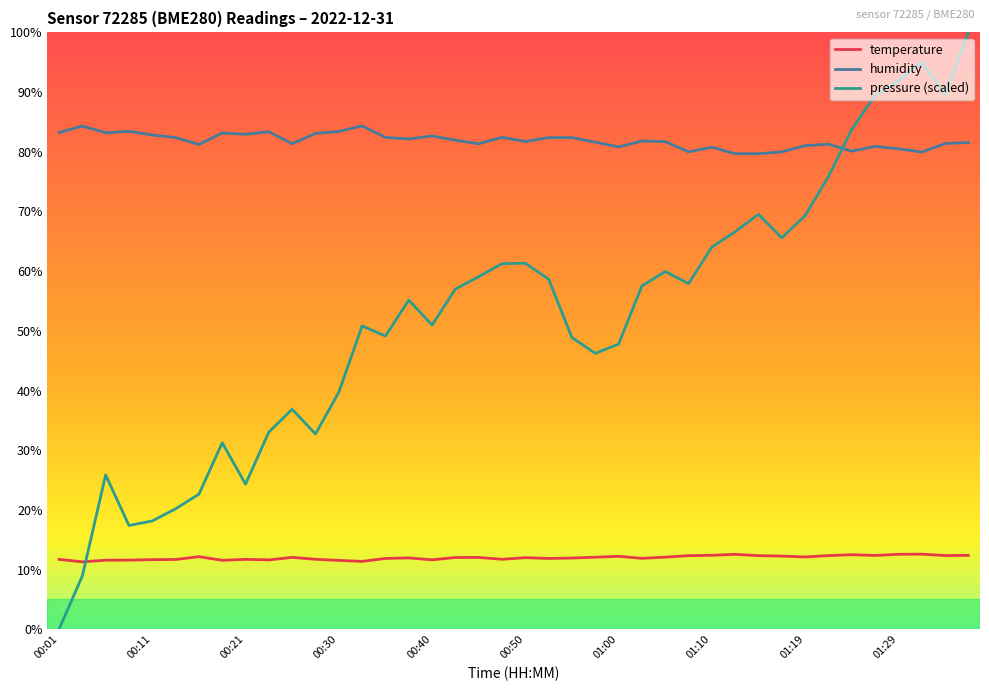

List the series in order of their peak value, lowest first.

temperature, humidity, pressure (scaled)